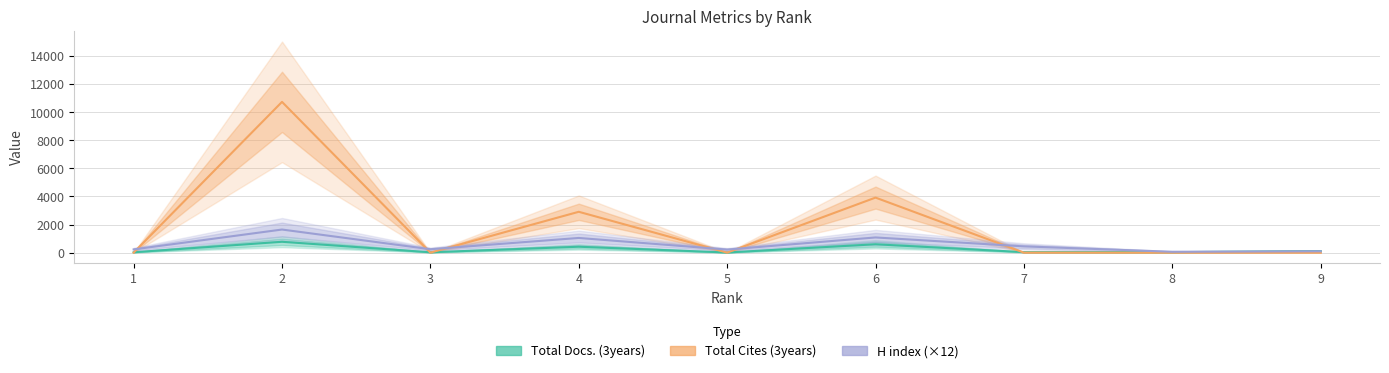

Rank the series by their maximum value, from lowest to highest.

Total Docs. (3years), H index (×12), Total Cites (3years)